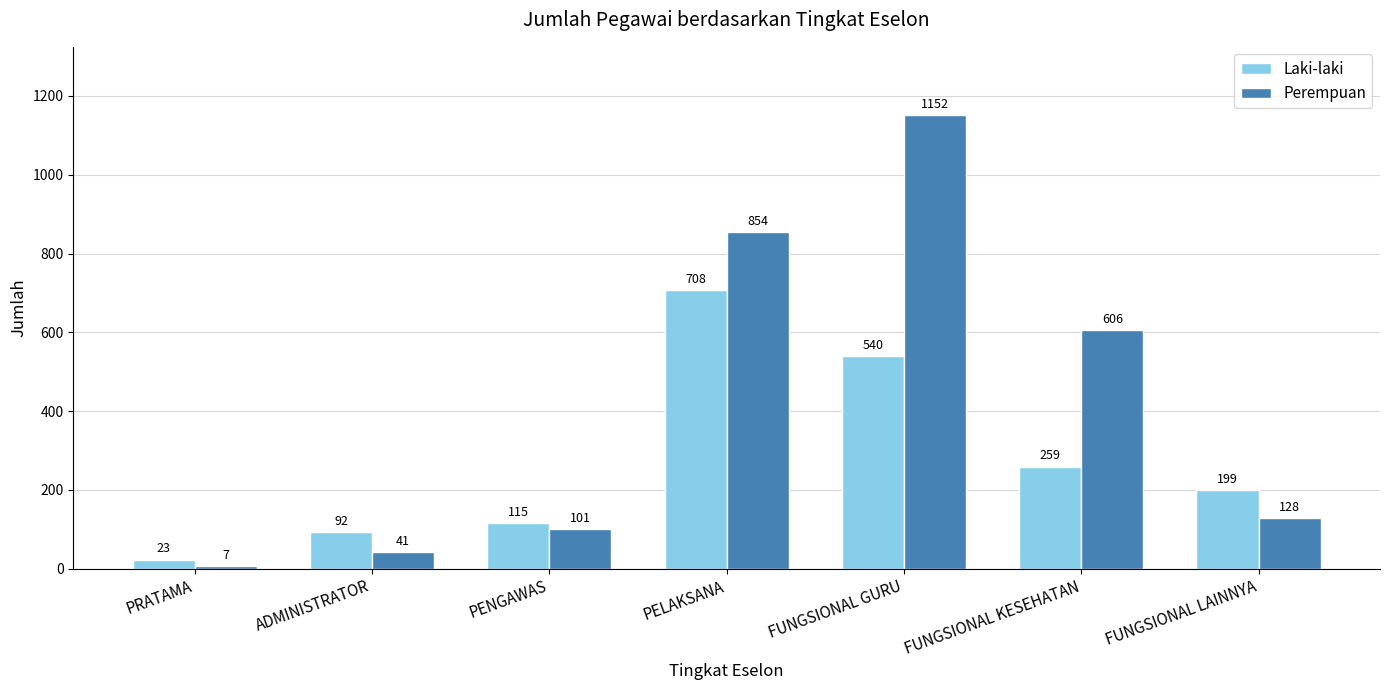

True or false: Perempuan has a value of 433 at PELAKSANA.

False